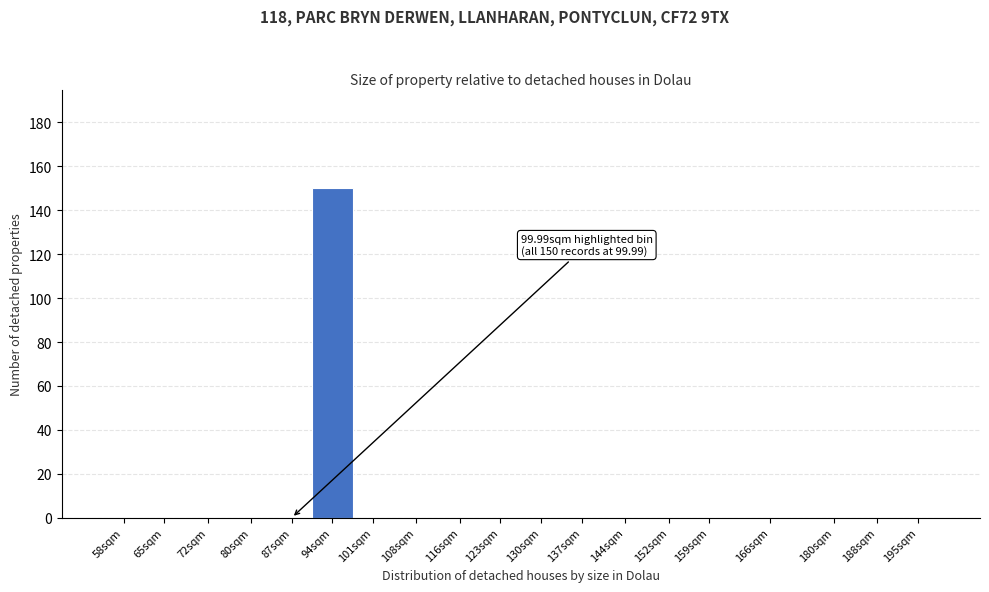

Reading left to right, list all the values displayed in this chart.

58sqm=0	65sqm=0	72sqm=0	80sqm=0	87sqm=0	94sqm=150	101sqm=0	108sqm=0	116sqm=0	123sqm=0	130sqm=0	137sqm=0	144sqm=0	152sqm=0	159sqm=0	166sqm=0	180sqm=0	188sqm=0	195sqm=0